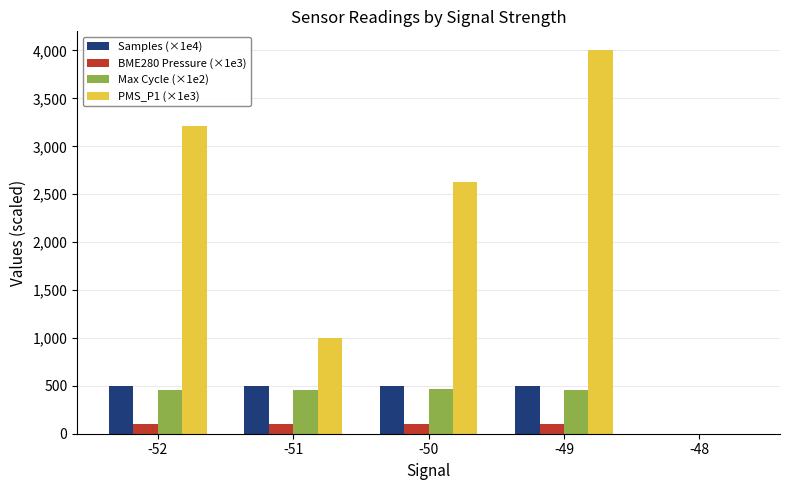

Which series changed the most between -52 and -51?

PMS_P1 (×1e3)